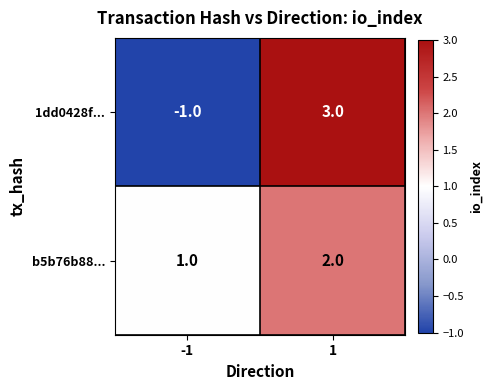

What is the difference between the 1dd0428f... values at -1 and 1?

4